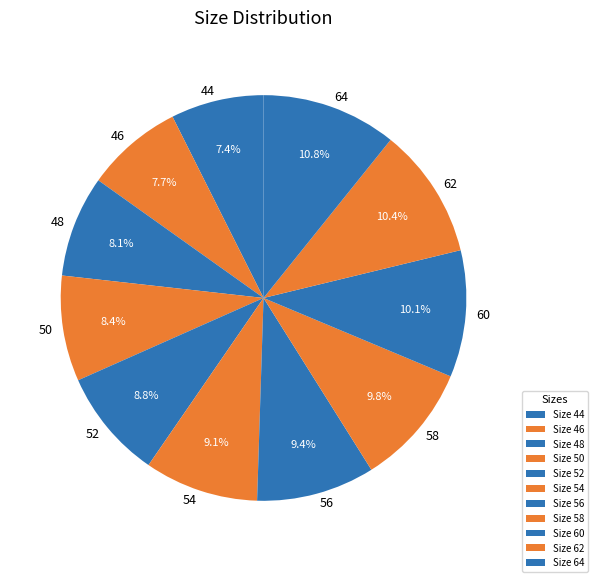

True or false: 52 accounts for 14% of the total.

False